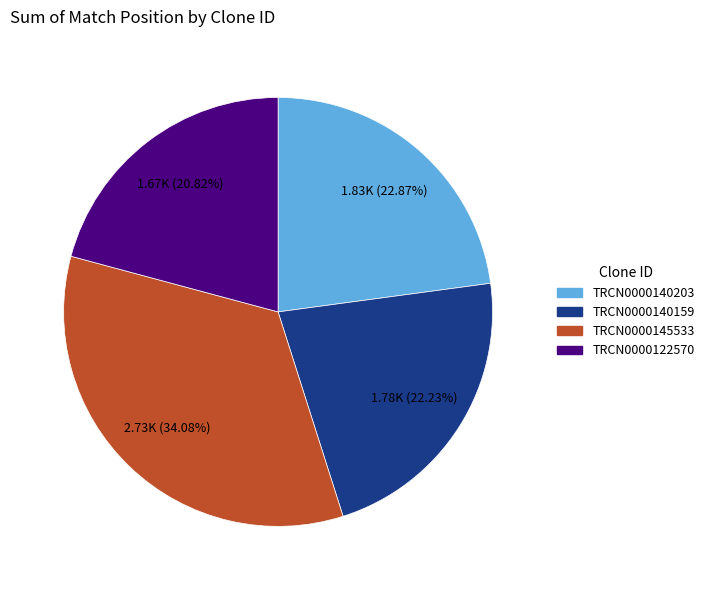

To the nearest percent, what is the combined percentage of TRCN0000145533 and TRCN0000140159?

56%